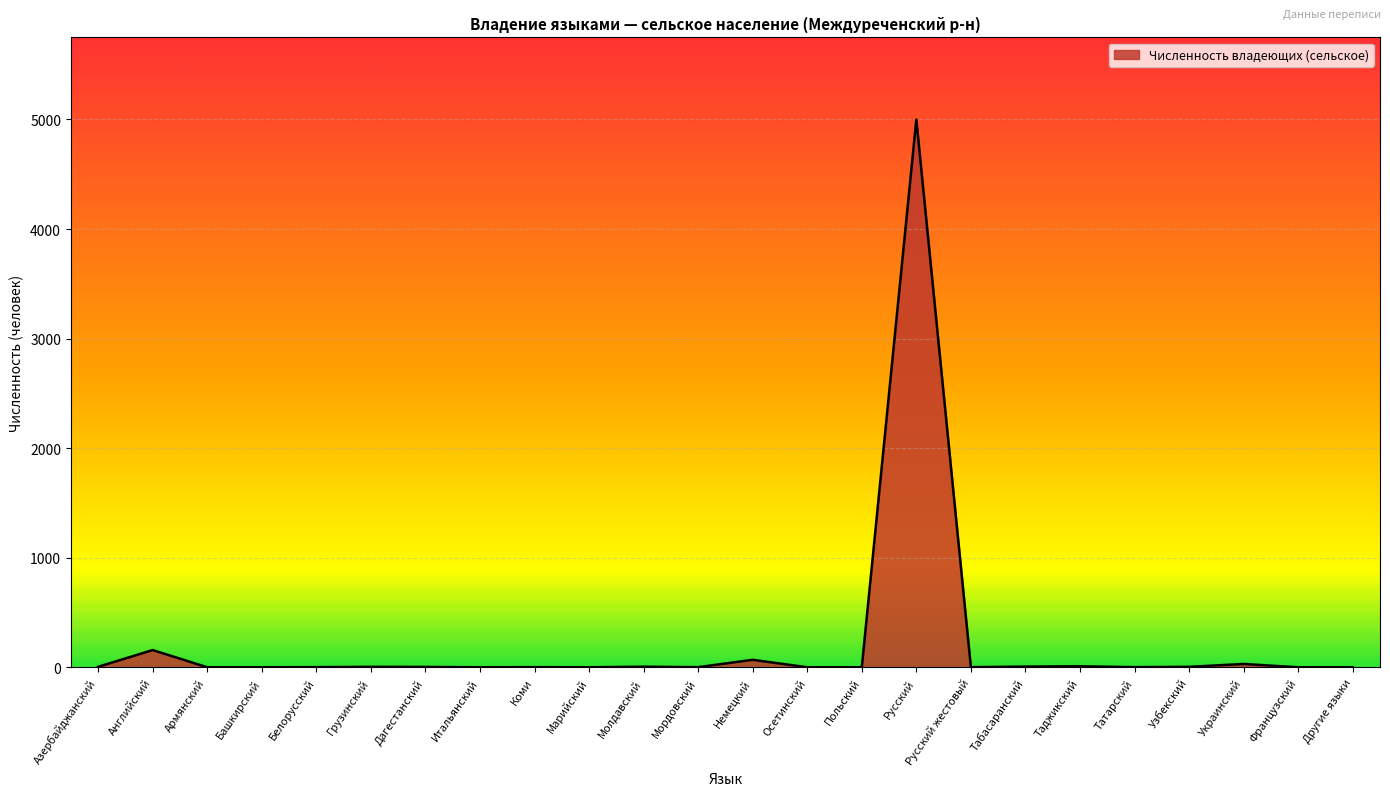

Does the chart have visible grid lines?

Yes